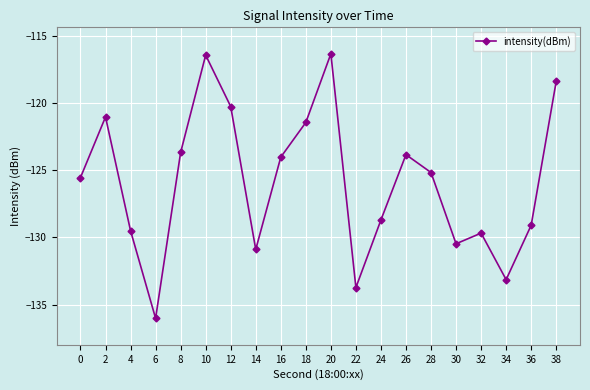

Reading left to right, list all the values displayed in this chart.

-125.5	-121.0	-129.5	-136.0	-123.7	-116.4	-120.3	-130.9	-124.0	-121.4	-116.3	-133.7	-128.7	-123.8	-125.2	-130.5	-129.7	-133.1	-129.1	-118.4